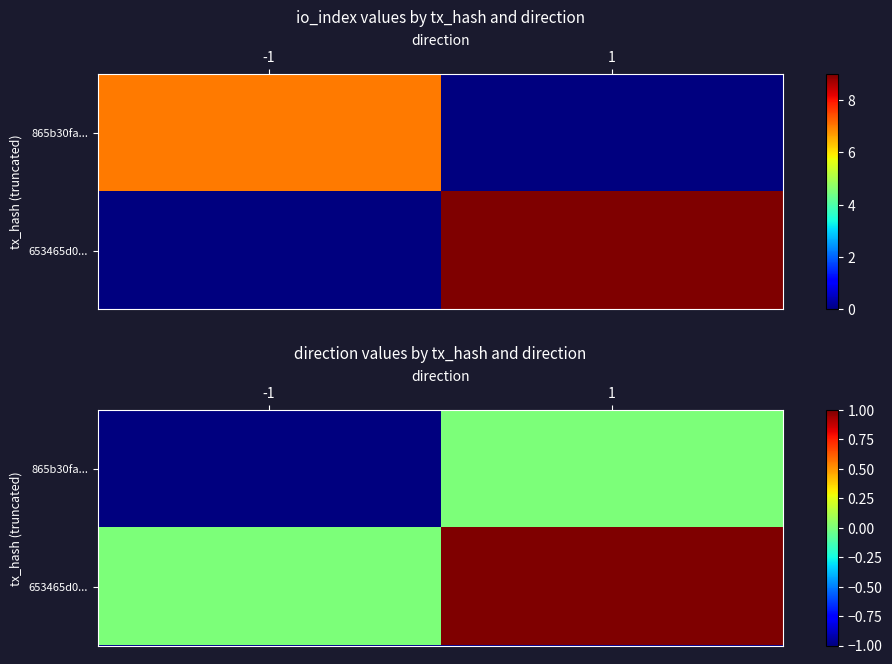

Is the value of 653465d0... at 1 greater than the value of 865b30fa... at -1?

Yes